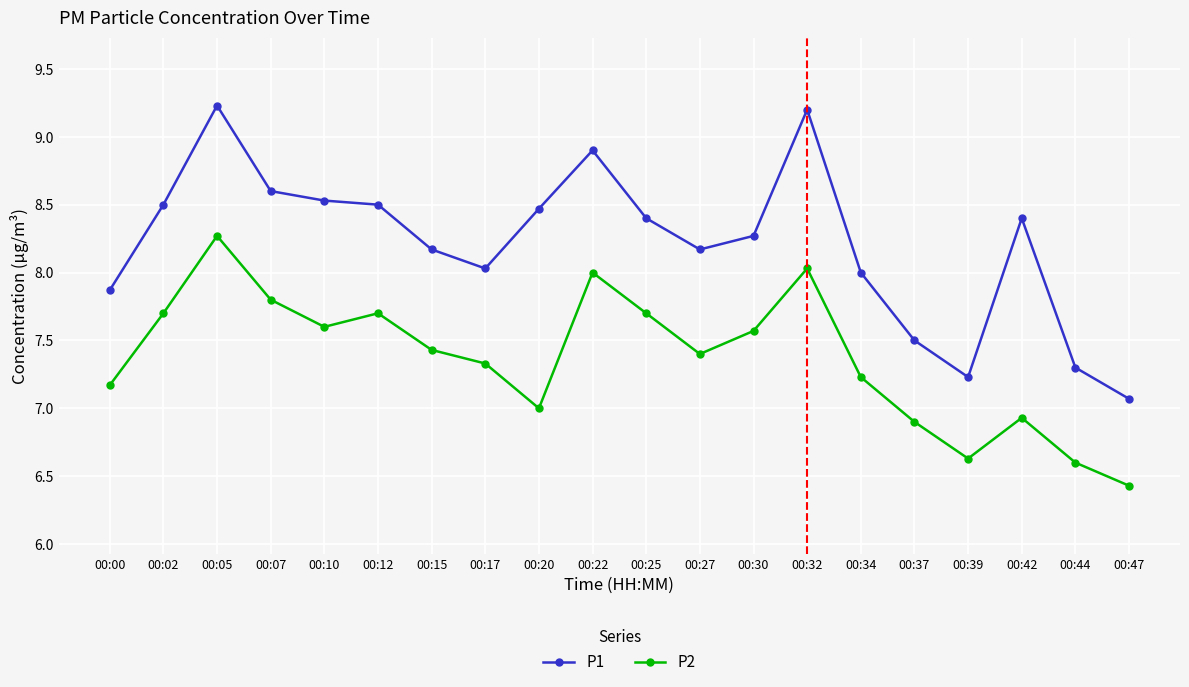

Rank the series by their average value, from lowest to highest.

P2, P1